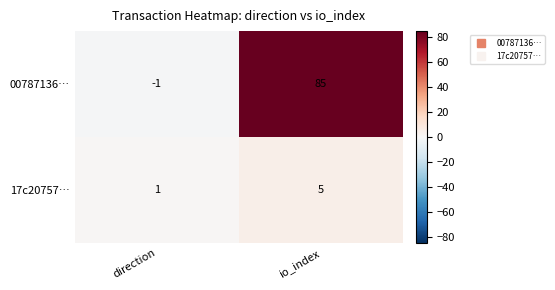

Between direction and io_index, which series saw the biggest shift?

00787136…